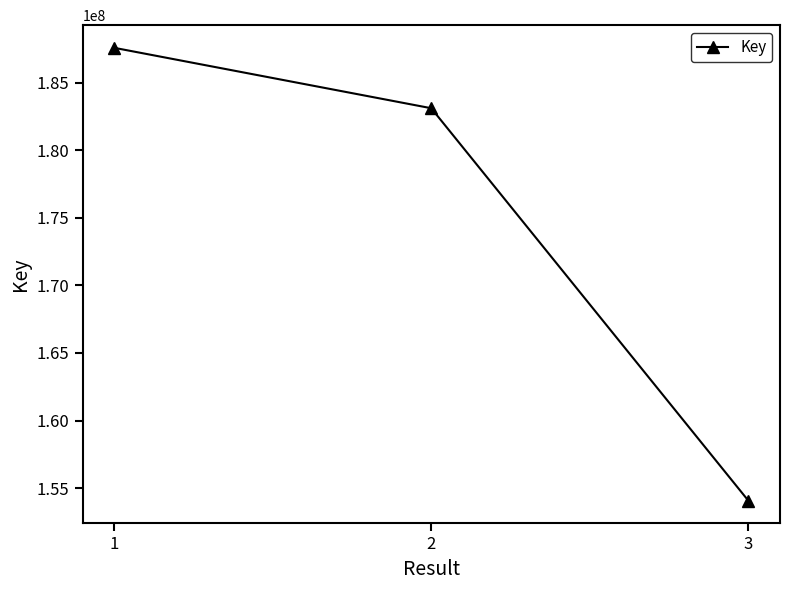

Does the chart have visible grid lines?

No